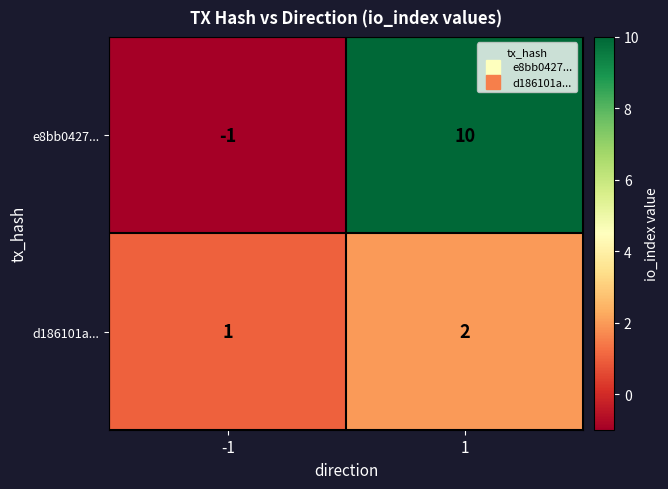

How many series are shown in this chart?

2